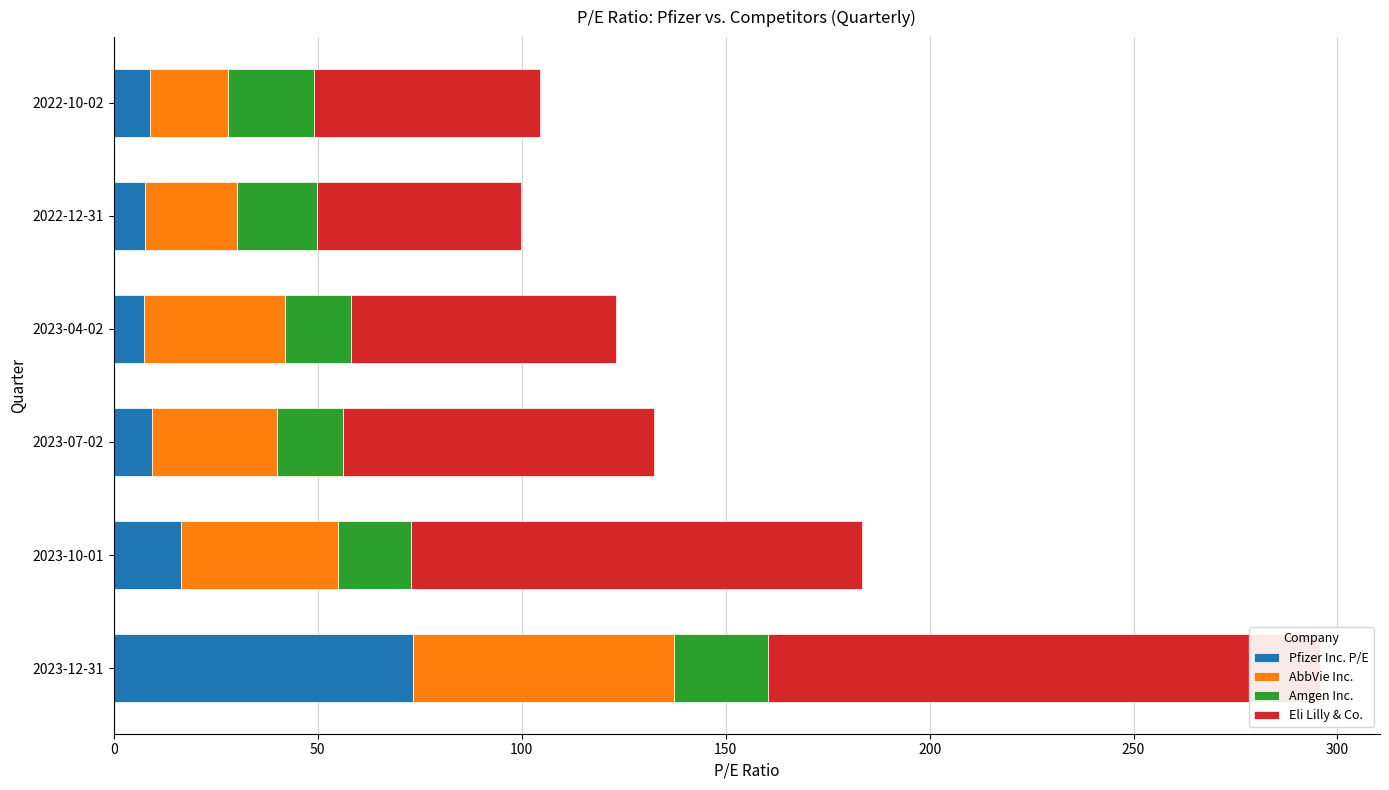

What is the difference between the second highest and second lowest values in the Eli Lilly & Co. series?

54.9